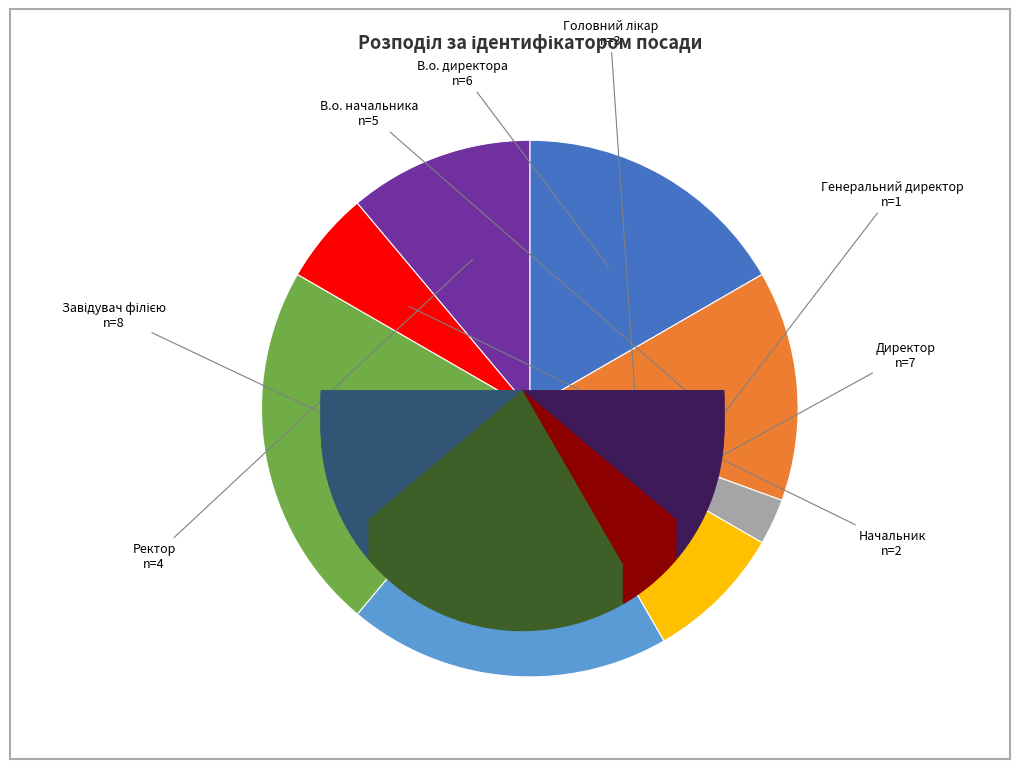

Does any single category account for the majority?

No